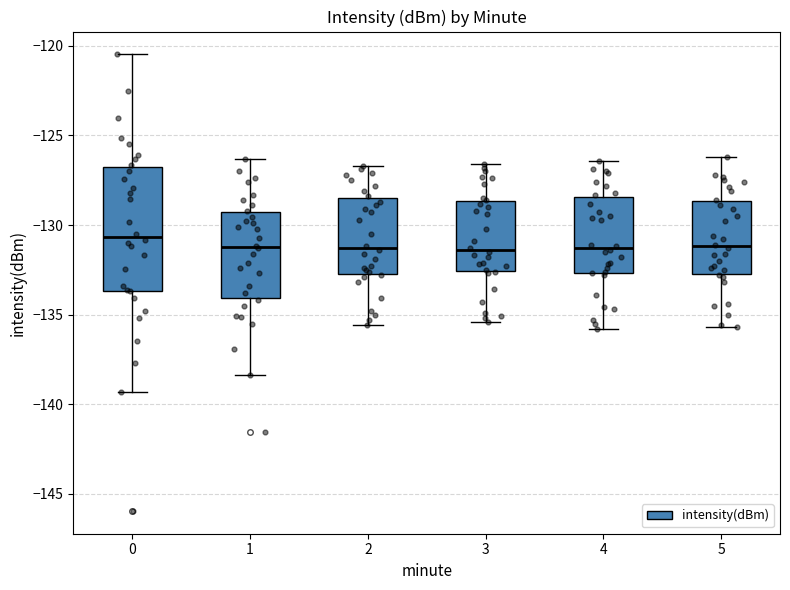

Where does the median line of the box at x = 3 sit on the y-axis? The values are not printed on the chart, so give them approximately, as read against the axis.

-131.5